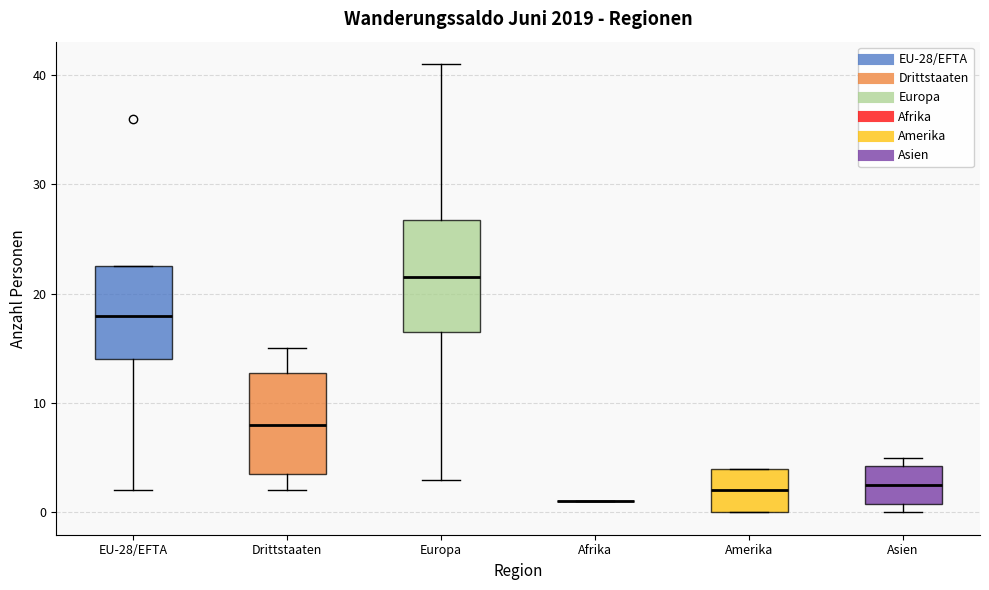

Which box is the tallest, from its lower edge to its upper edge?

Europa